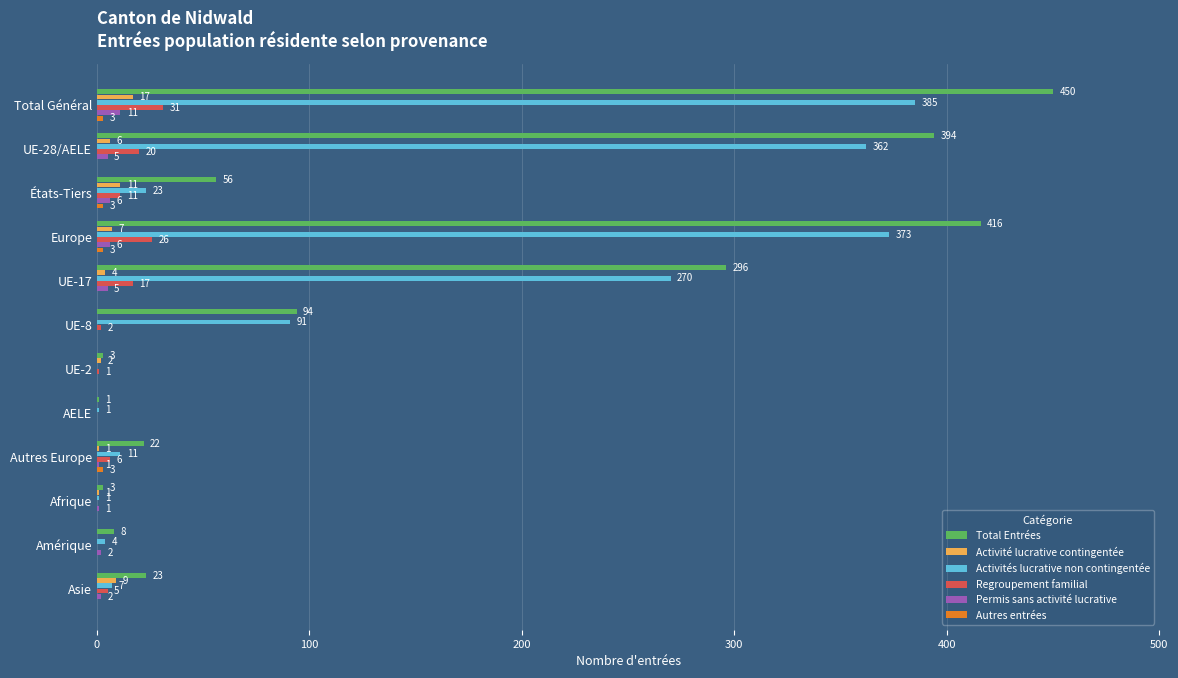

How many categories are shown in the chart?

12